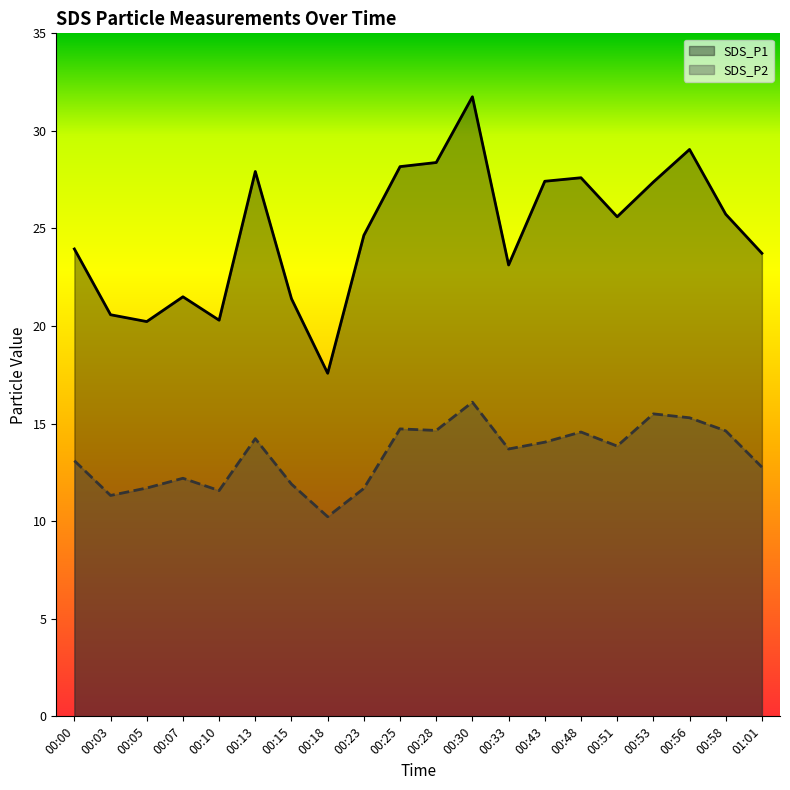

How many lines are shown in the chart?

2